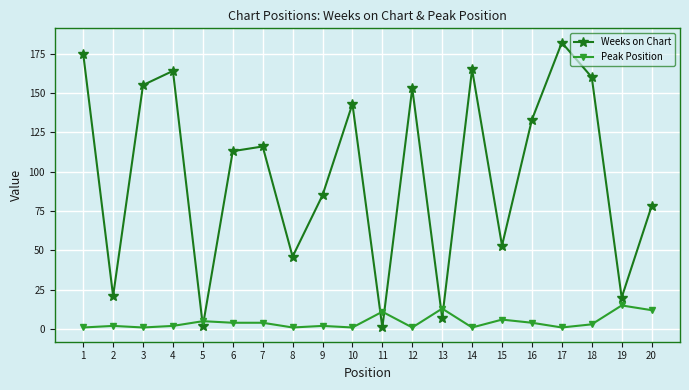

What is the total value across all series at 17?

183